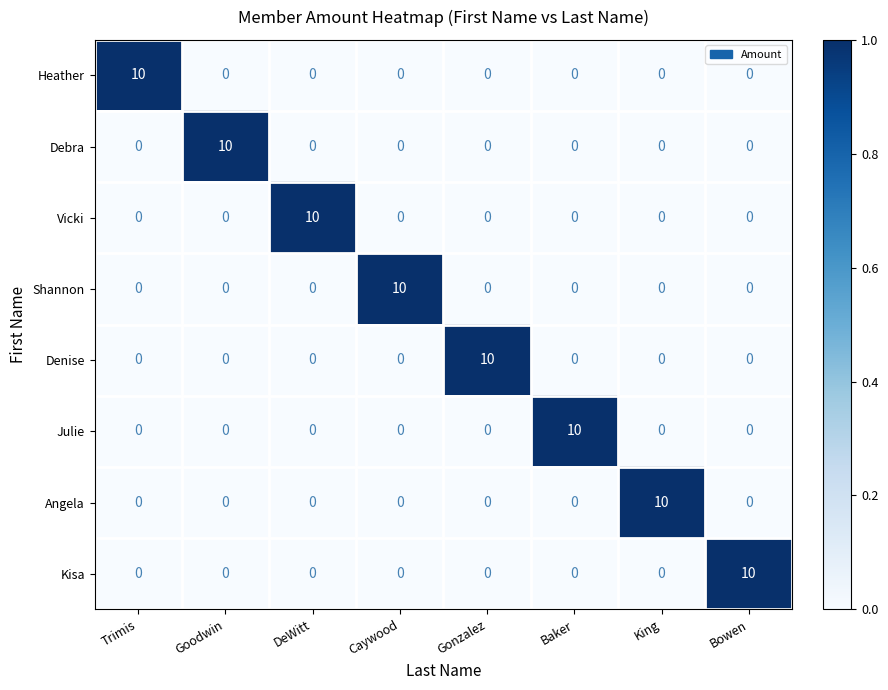

The Vicki series shows 0 at King. True or false?

True